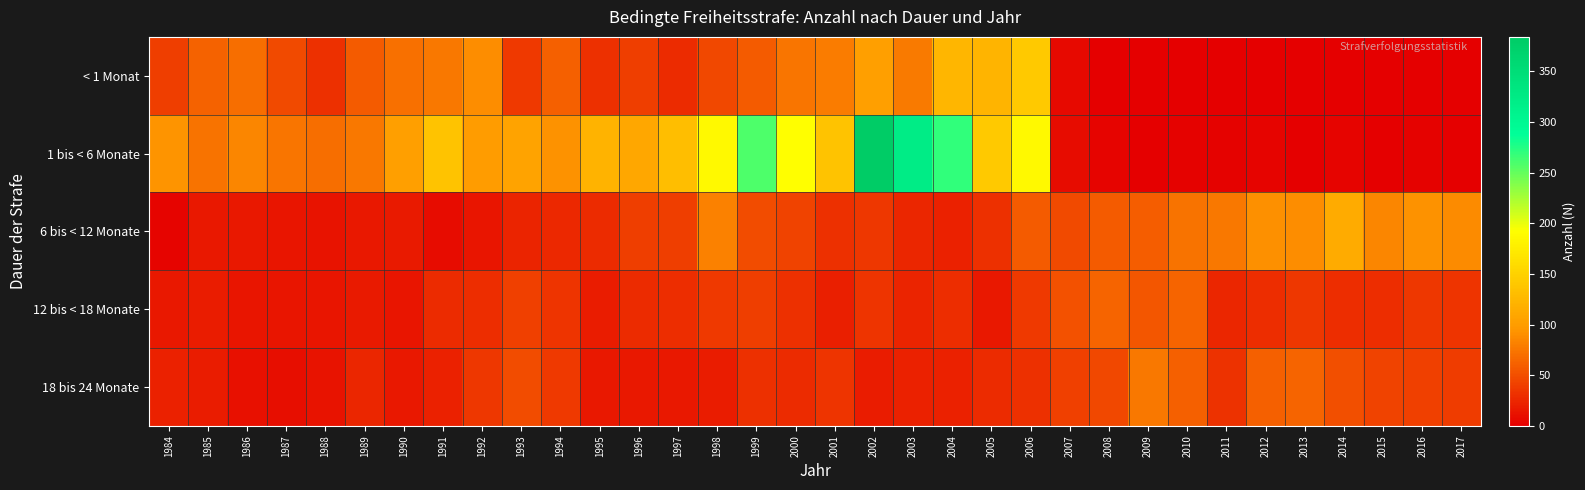

Which label corresponds to the smallest value in the chart?

2008